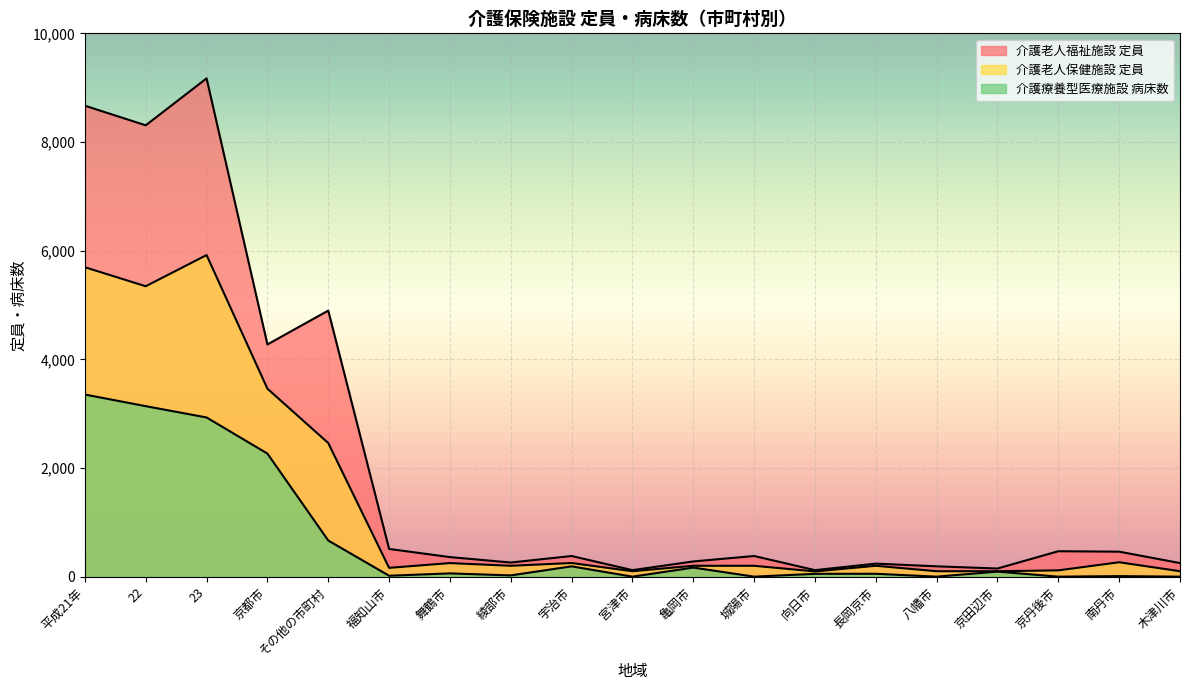

How many interior local peaks does the 介護療養型医療施設 病床数 series have?

6